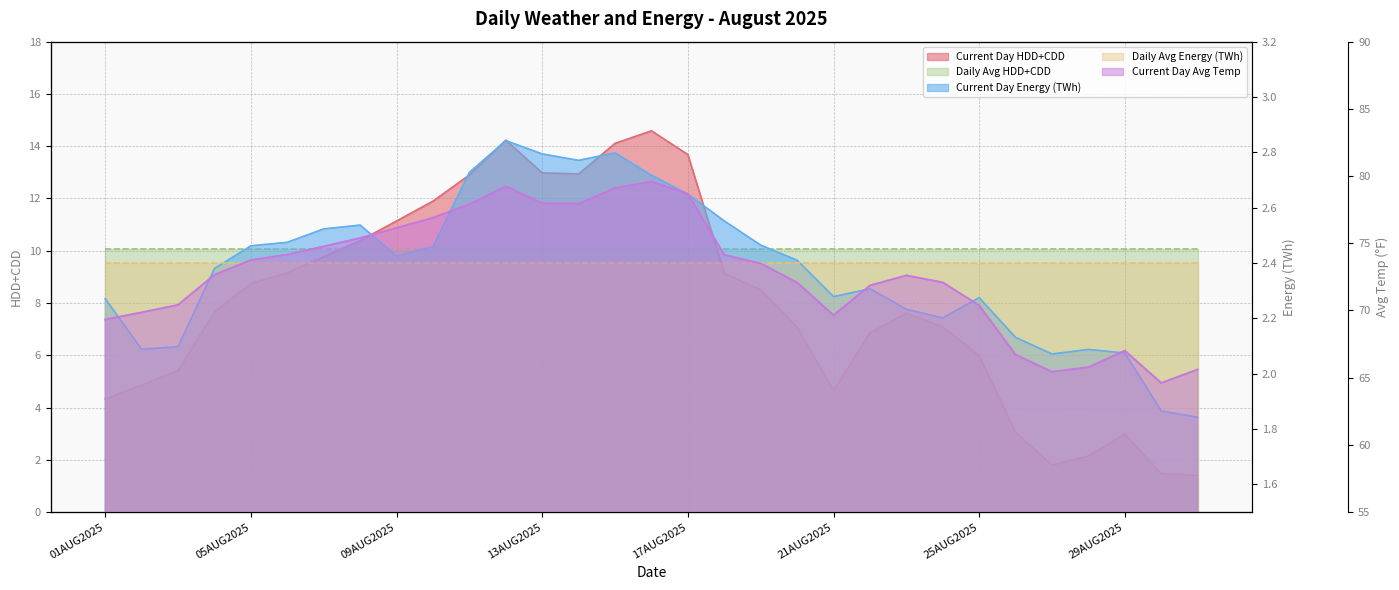

Where is Current Day HDD+CDD nearest to the value 8?

04AUG2025